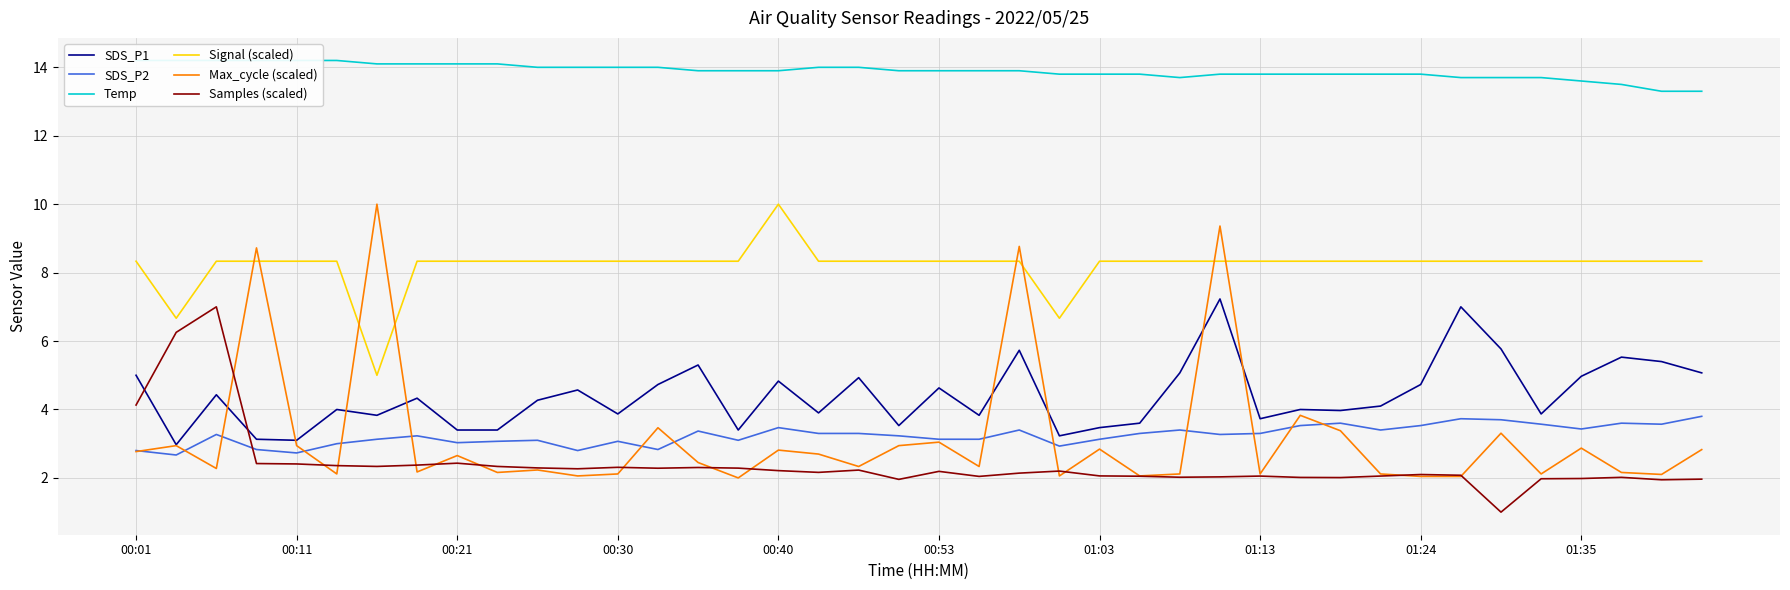

What is the difference between the maximum and minimum values in the Signal (scaled) series?

5.0